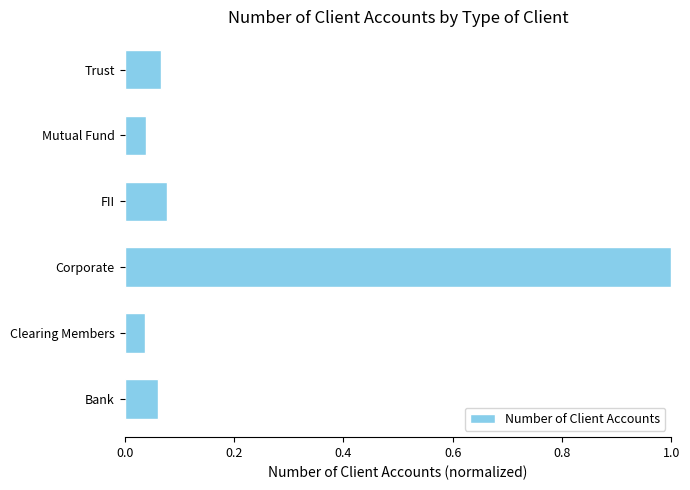

What is the sum of all values?

1.3